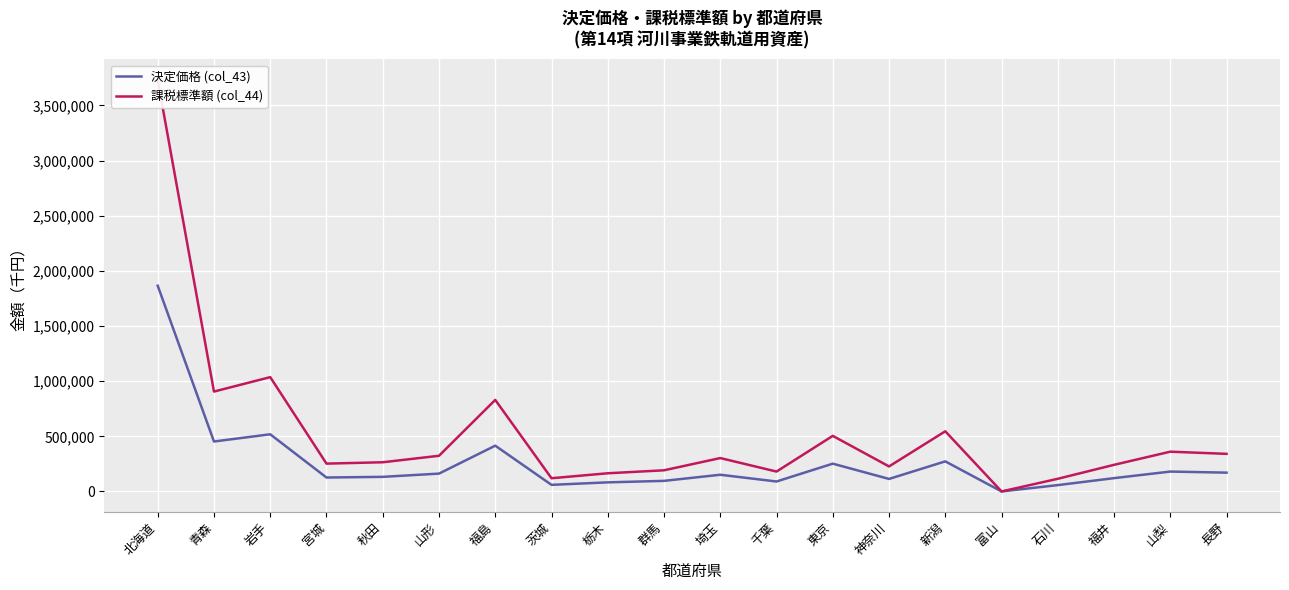

What is the difference between the 課税標準額 (col_44) values at 福島 and 新潟?

284627